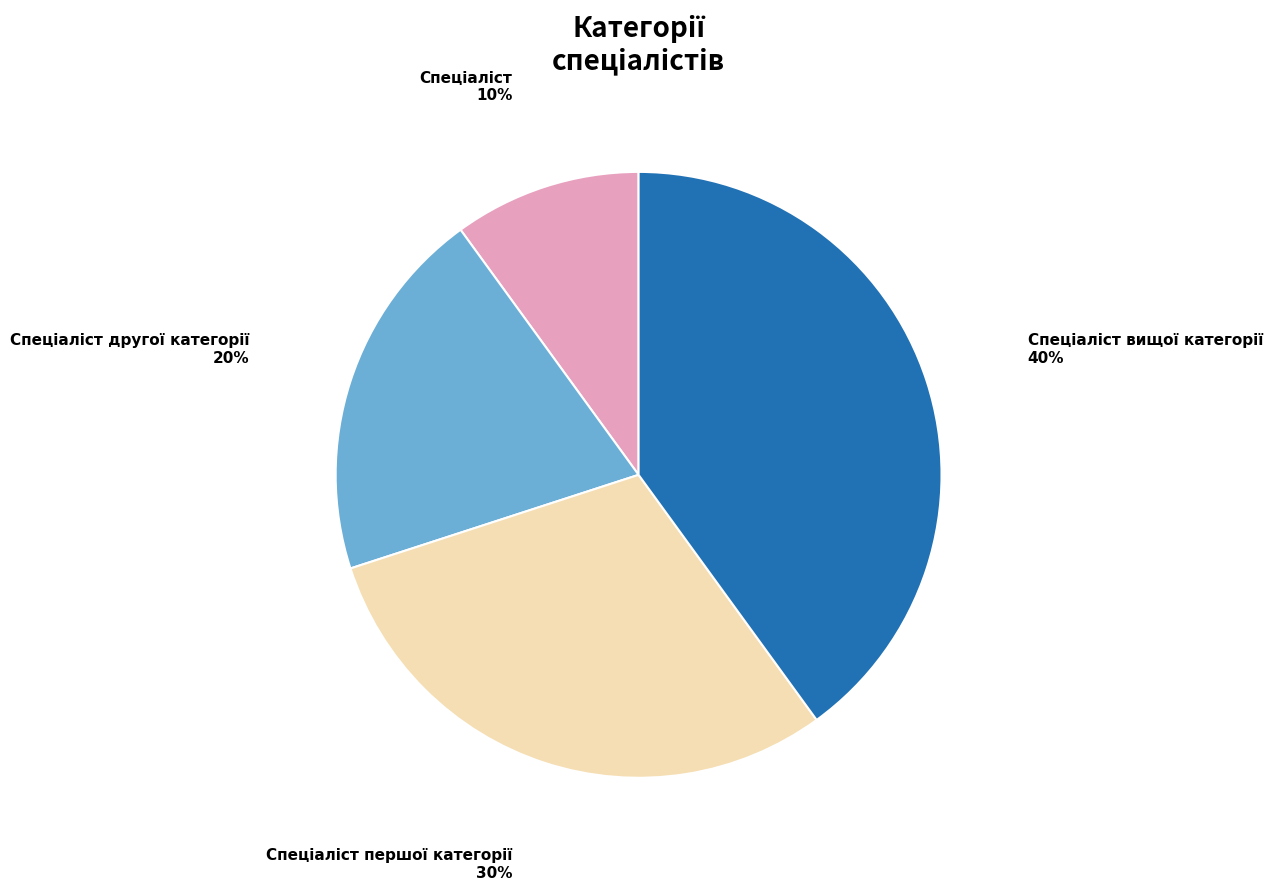

Is there a majority slice in this chart?

No